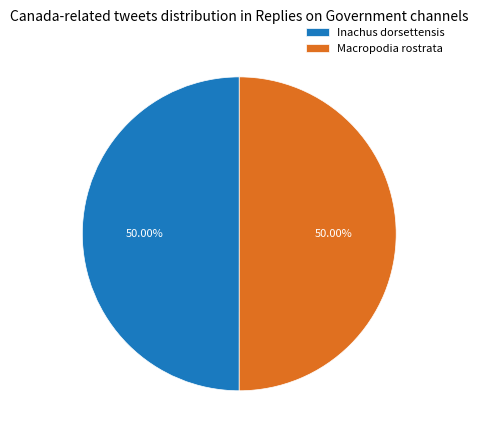

Count the number of slices in the pie.

2